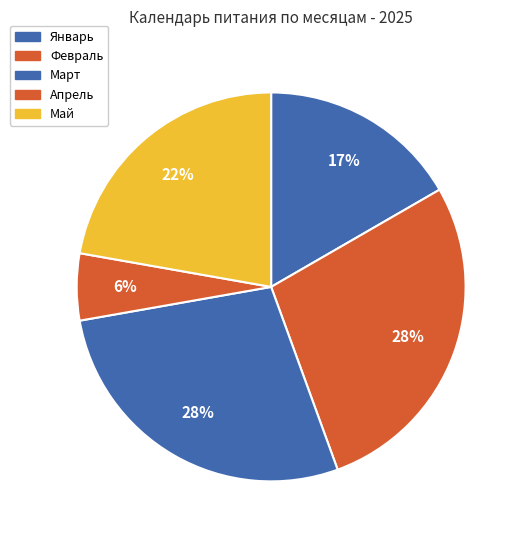

Combined, do Май and Апрель account for over 50%?

No